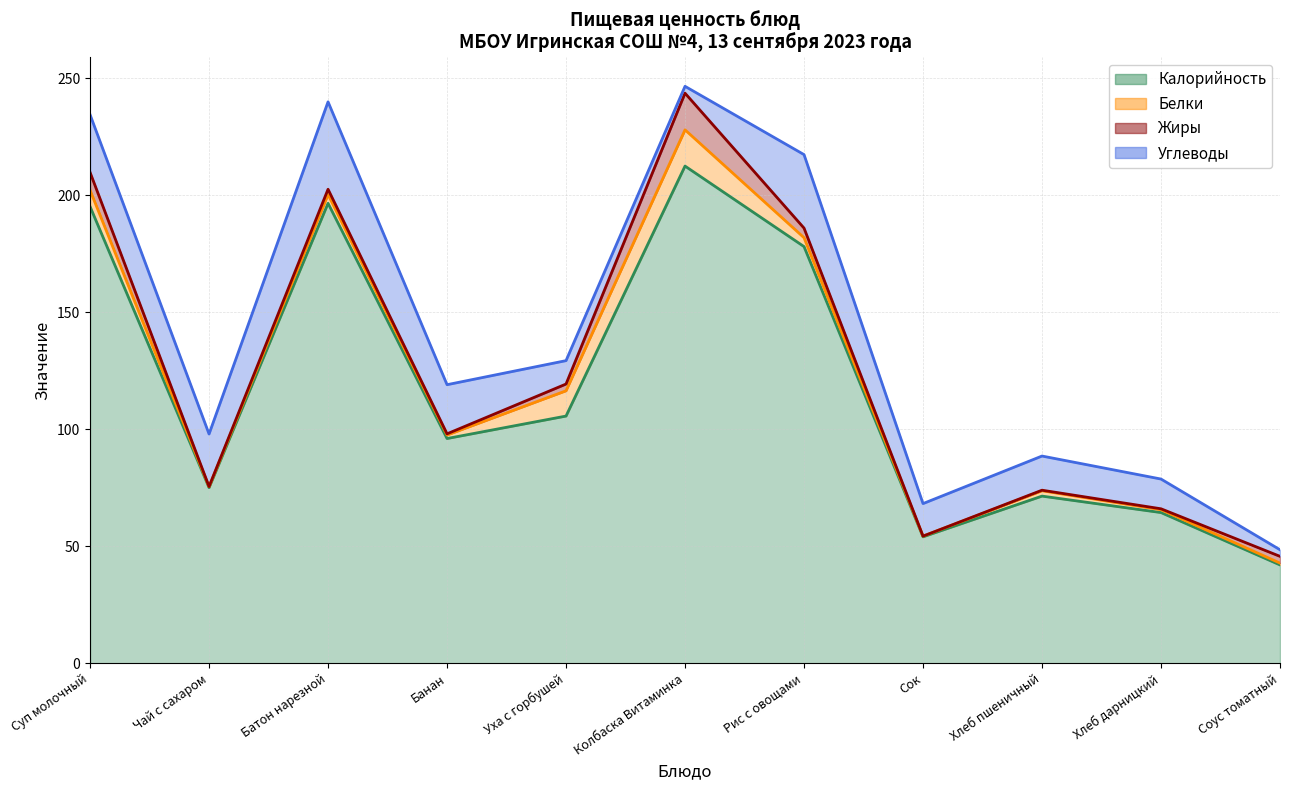

Reading left to right, transcribe all the data shown in this chart.

Калорийность: 195.1	75.0	196.5	96.0	105.6	212.4	178.0	54.0	71.4	64.4	42.0
Белки: 7.0	0.4	3.8	1.5	10.8	15.5	3.8	0.3	2.3	1.2	0.8
Жиры: 7.7	0.1	2.2	0.5	2.9	15.7	4.1	0.0	0.2	0.4	2.9
Углеводы: 24.7	22.5	37.4	21.0	10.0	2.9	31.4	13.9	14.6	12.7	2.8